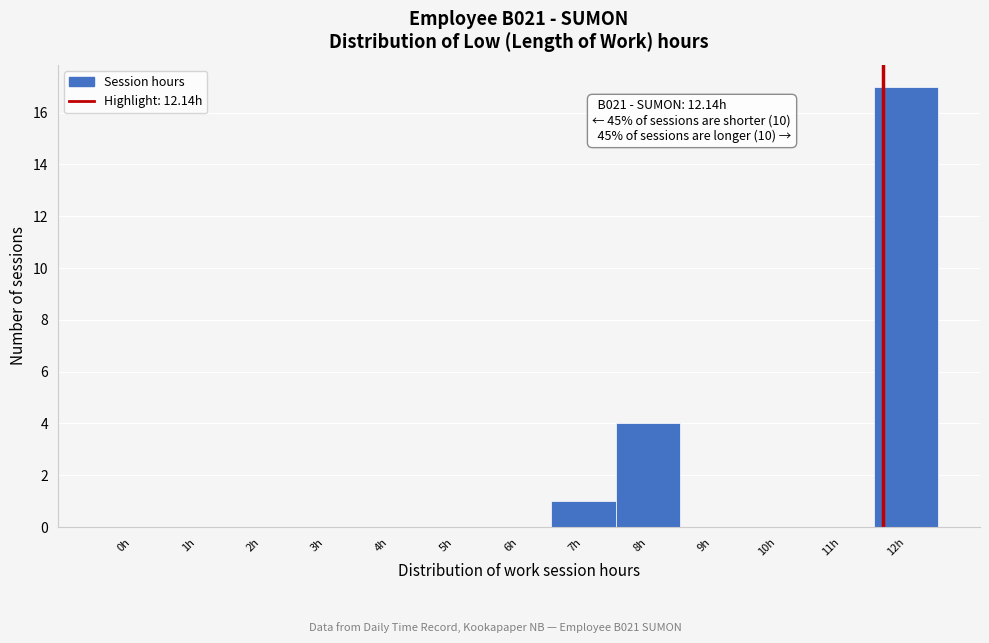

Reading right to left, transcribe all the data shown in this chart.

12h=17	11h=0	10h=0	9h=0	8h=4	7h=1	6h=0	5h=0	4h=0	3h=0	2h=0	1h=0	0h=0